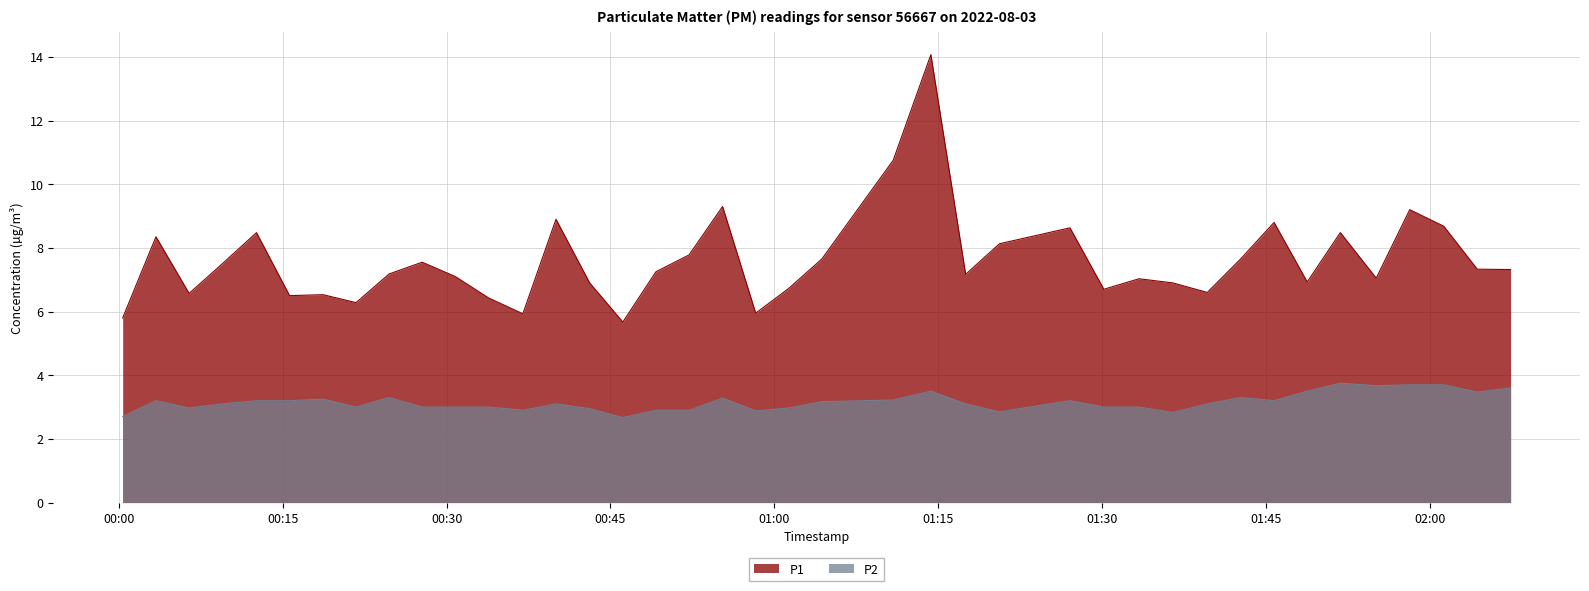

What are all the series names shown in the legend?

P1, P2